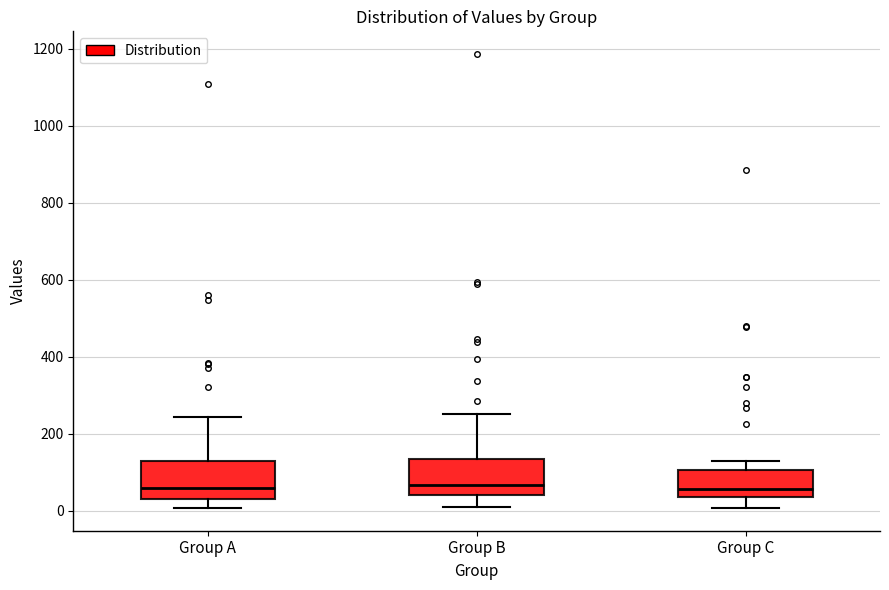

Reading left to right, read every box against the y-axis: the position of its median line, the range the box covers, and the ends of its whiskers. The values are not printed on the chart, so give them approximately, as read against the axis.

Group A: median 60, box 40 to 120, whiskers 0 to 240
Group B: median 60, box 40 to 140, whiskers 20 to 260
Group C: median 60, box 40 to 100, whiskers 0 to 120